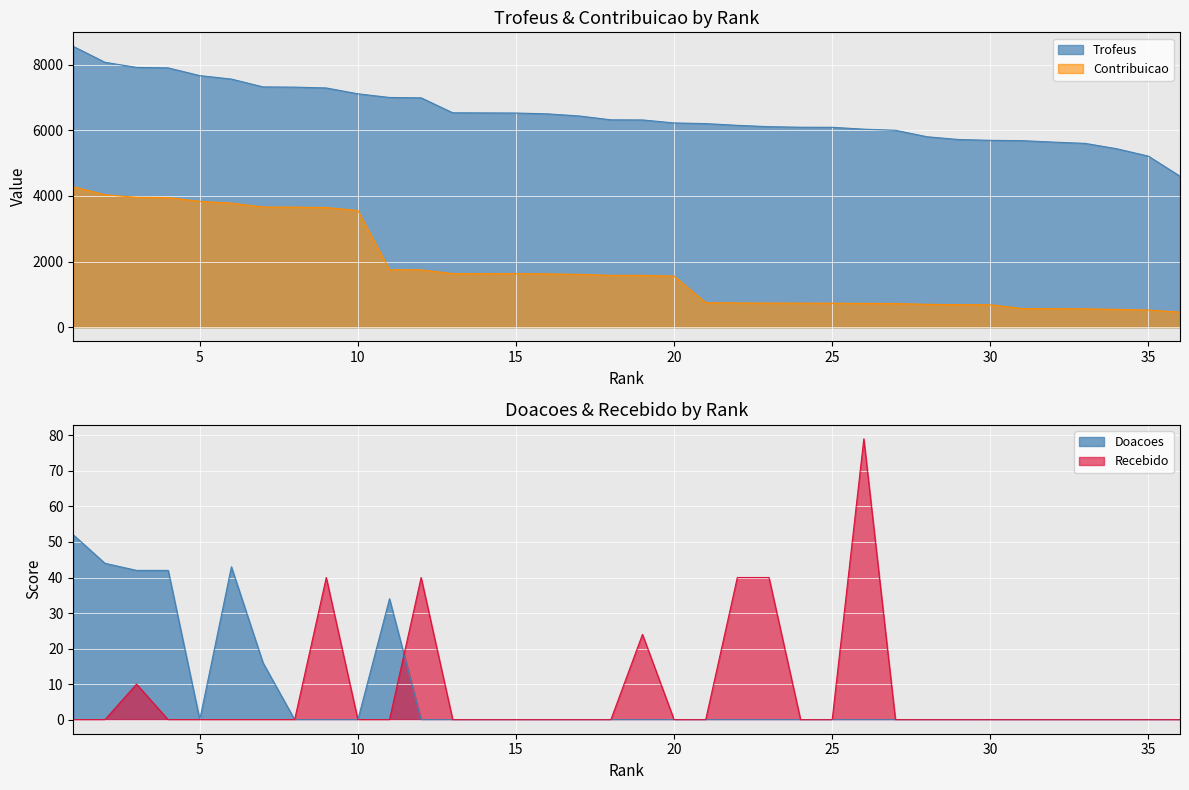

Which category has the highest value across all series?

1